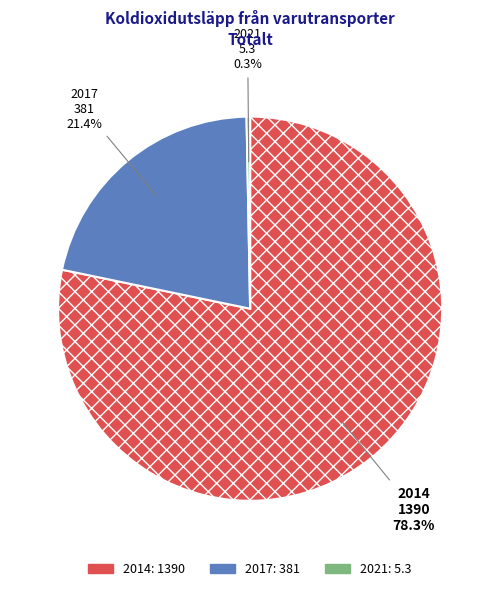

Combined, do 2014 and 2021 account for over 50%?

Yes